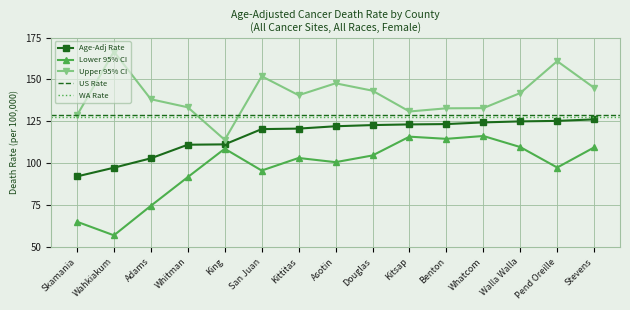

True or false: Age-Adj Rate and Lower 95% CI cross at least once.

False